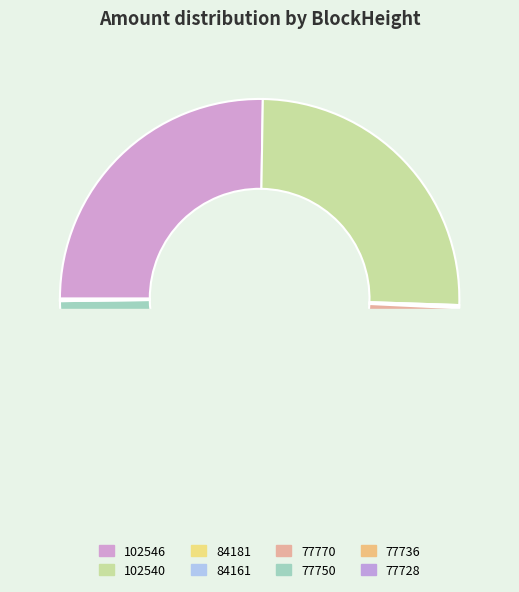

The 84181 slice represents 1% of the pie. True or false?

False